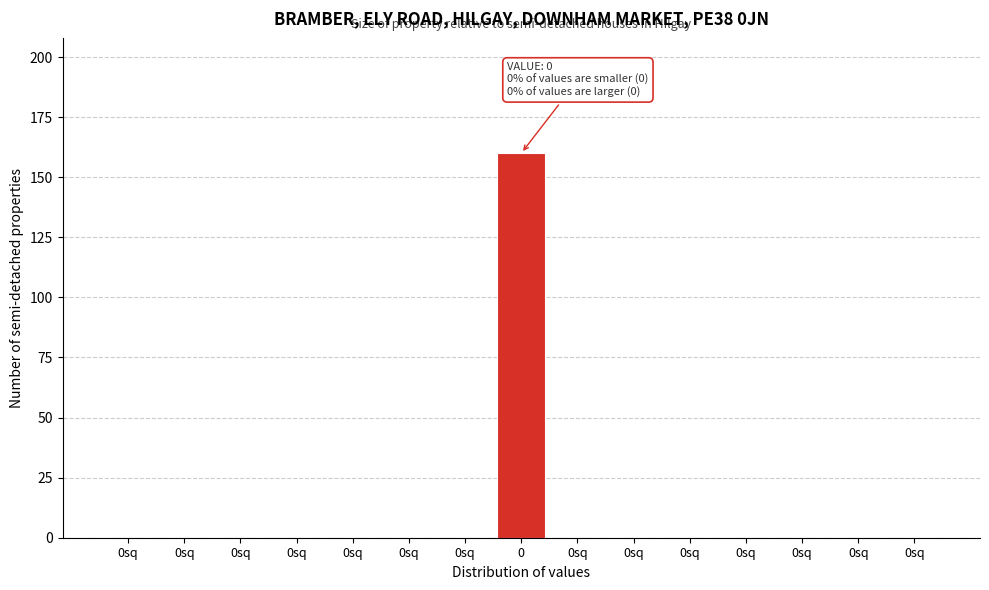

How many distinct data groups are displayed?

1